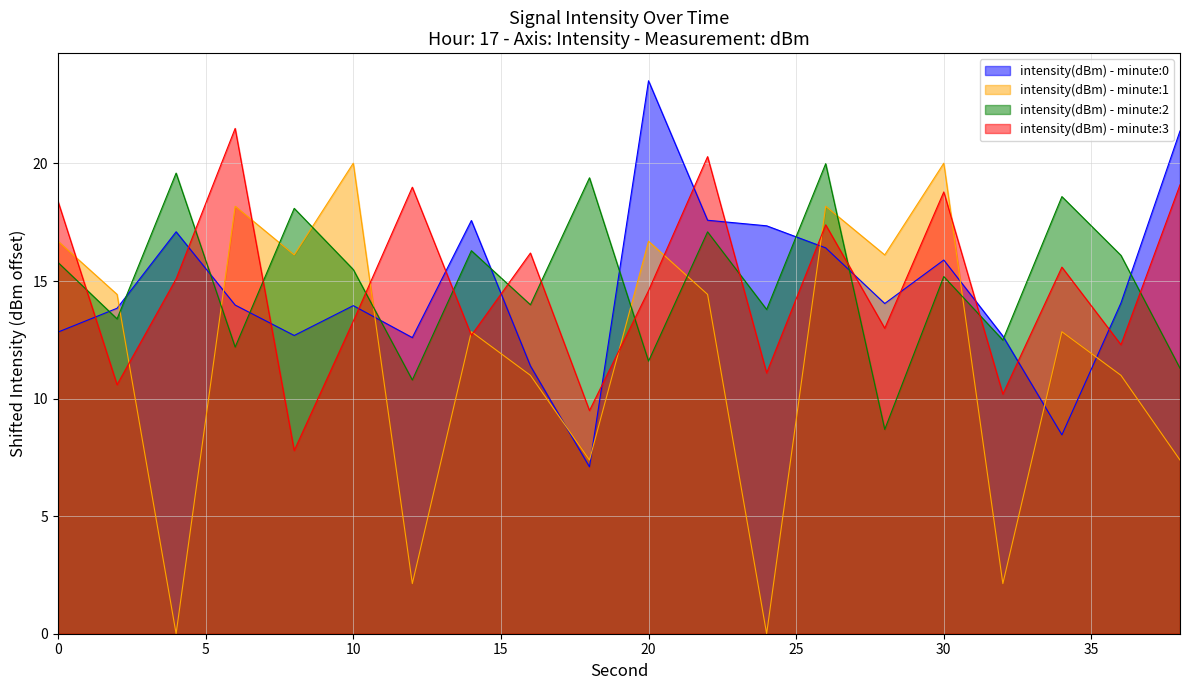

What is the value of the intensity(dBm) - minute:1 point at the 9th from the left?

11.0